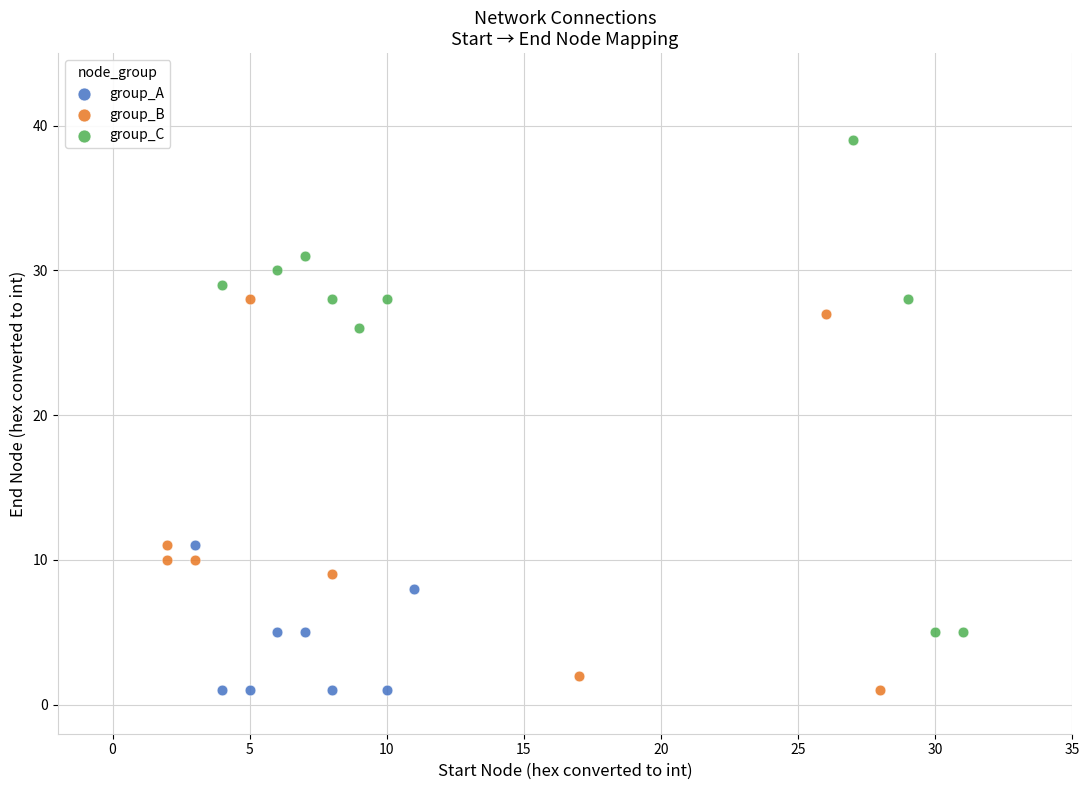

What are all the series names shown in the legend?

group_A, group_B, group_C